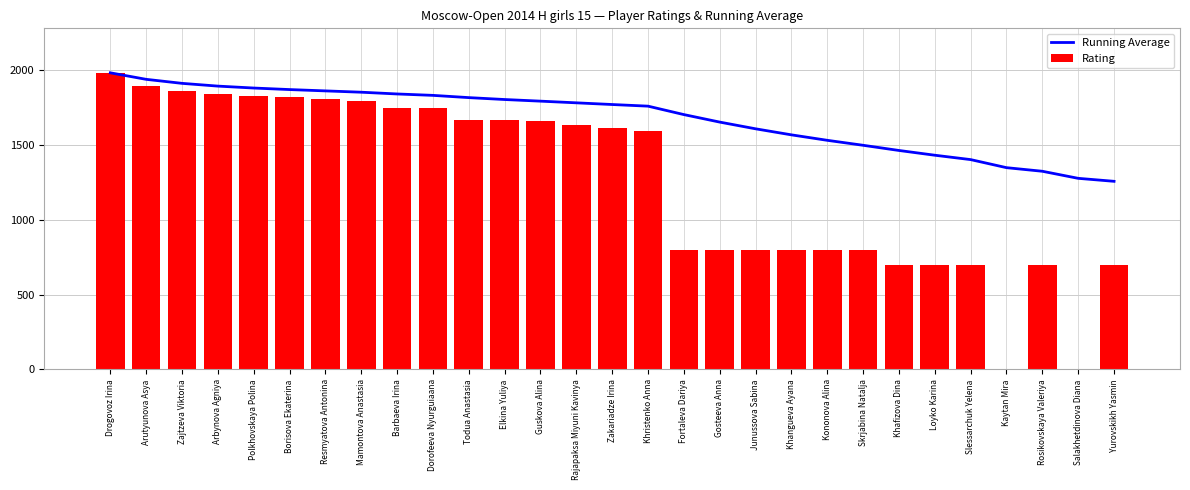

What position from the right is Mamontova Anastasia?

22